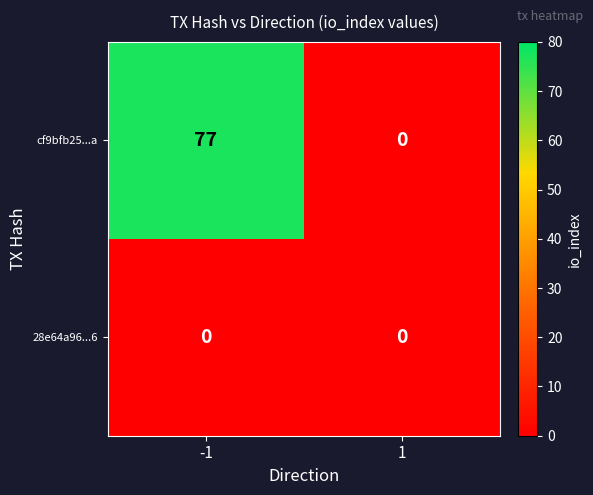

Which series has the largest total across all categories?

cf9bfb25...a